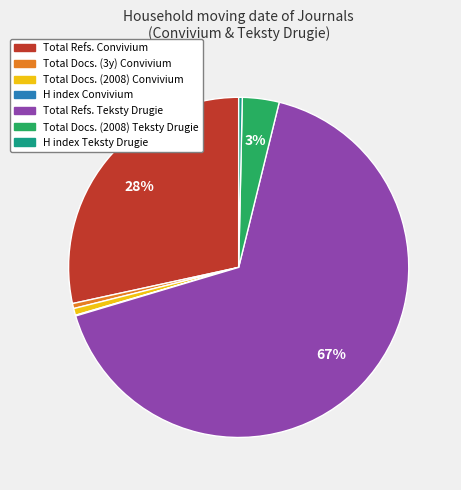

The Total Refs. Convivium slice represents 21% of the pie. True or false?

False